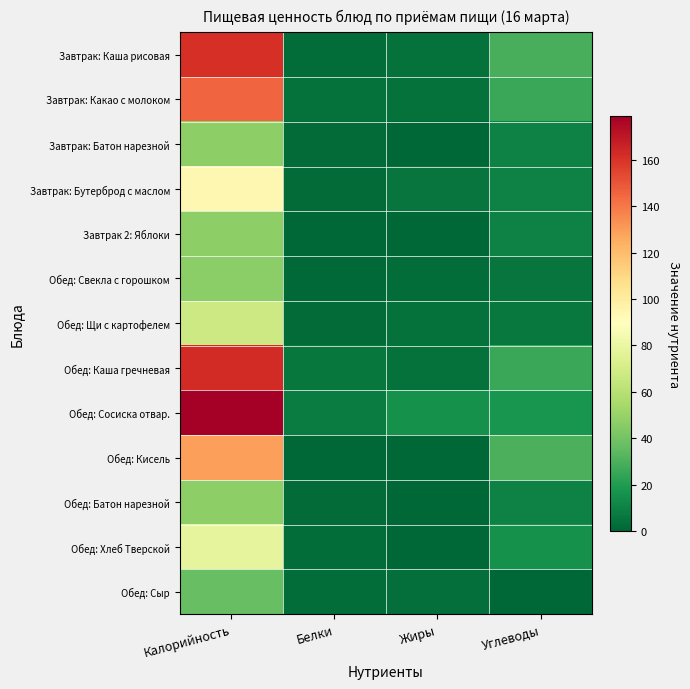

At which category is the sum across all series the highest?

Калорийность